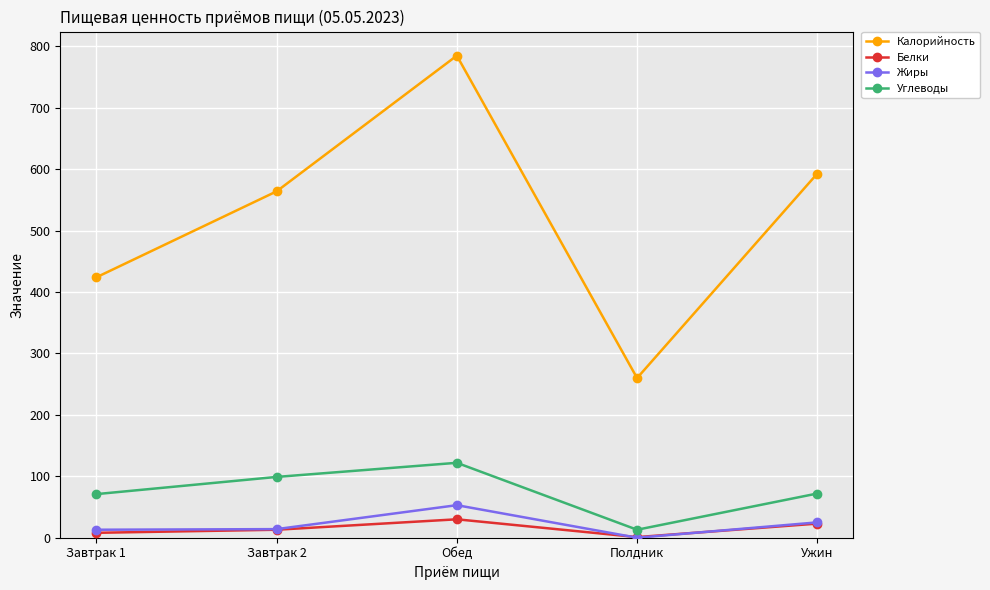

What is the sum of the Углеводы values at Завтрак 1 and Обед?

193